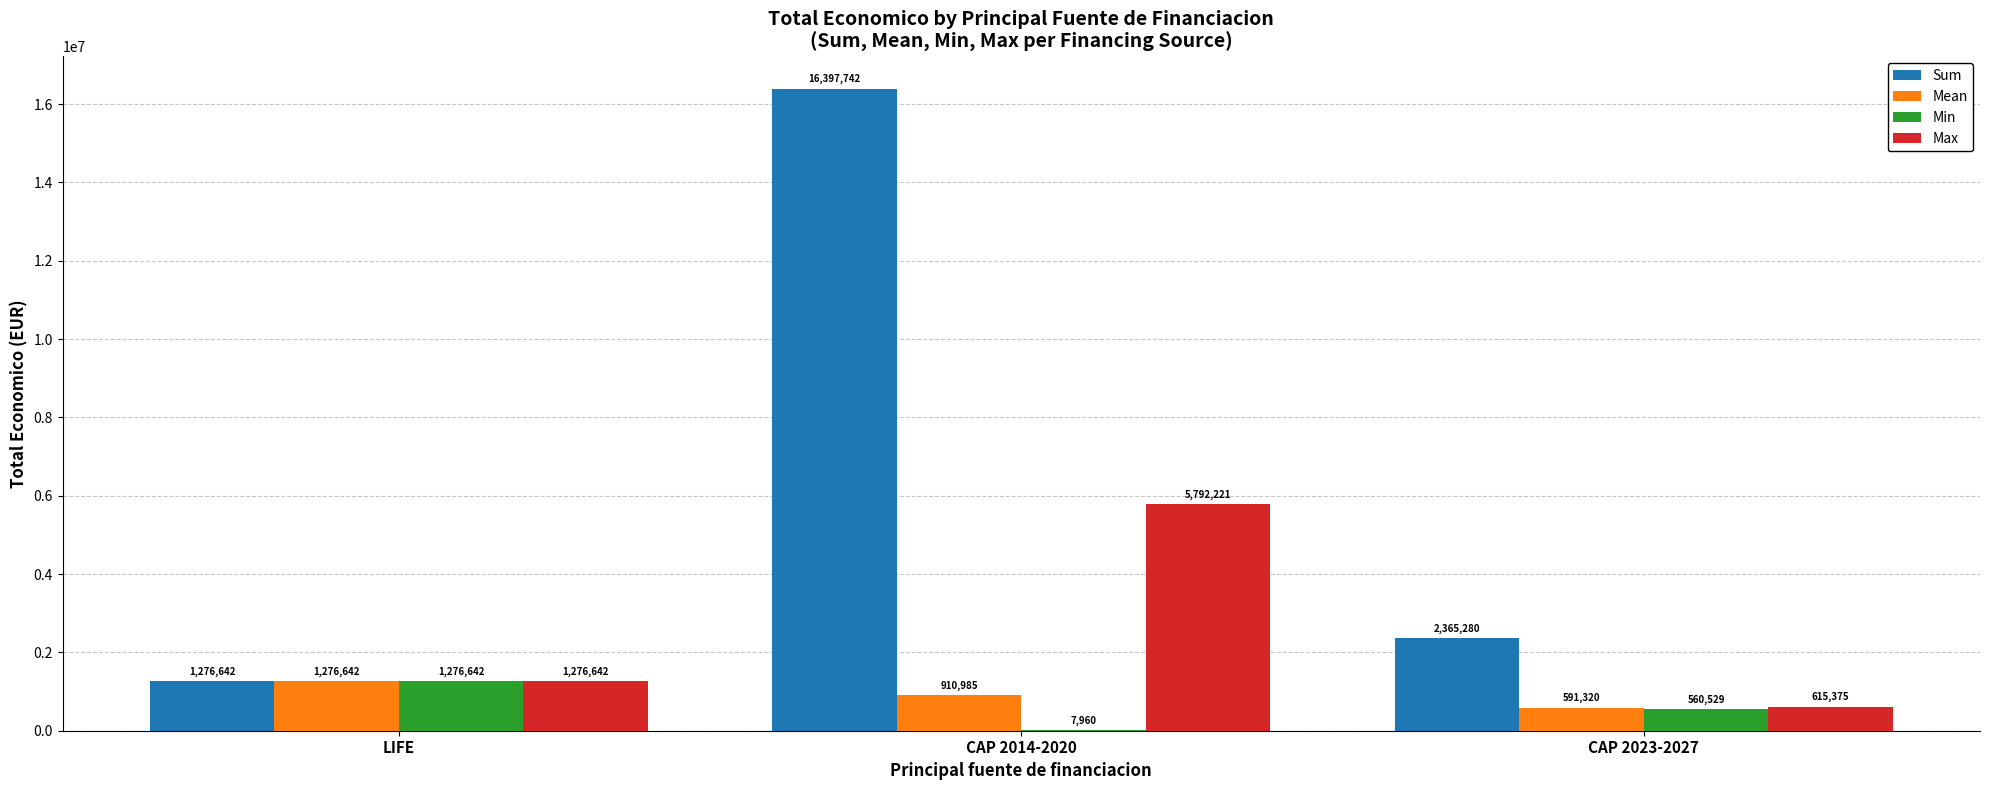

True or false: Sum has a value of 1276642.0 at LIFE.

True